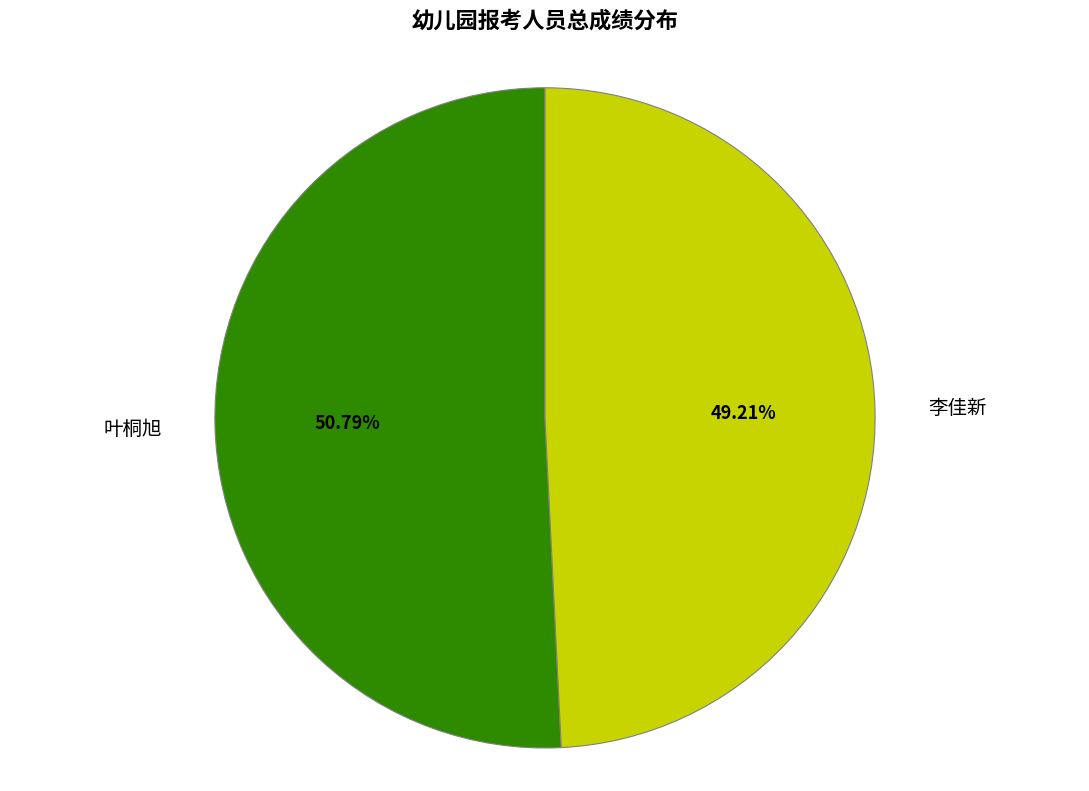

How many slices are in this pie chart?

2